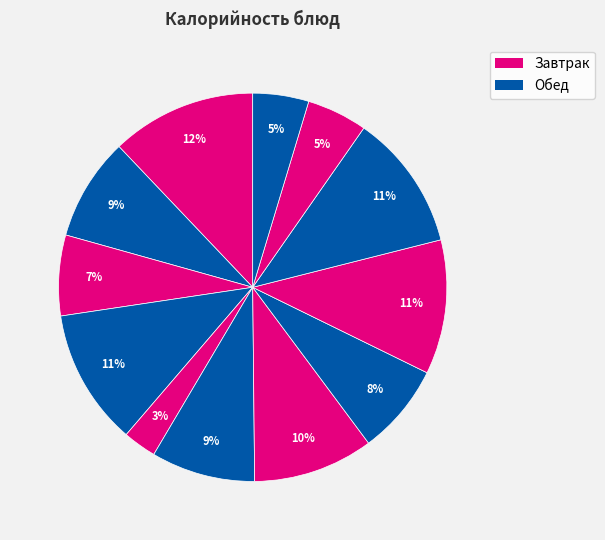

Count the number of slices in the pie.

12